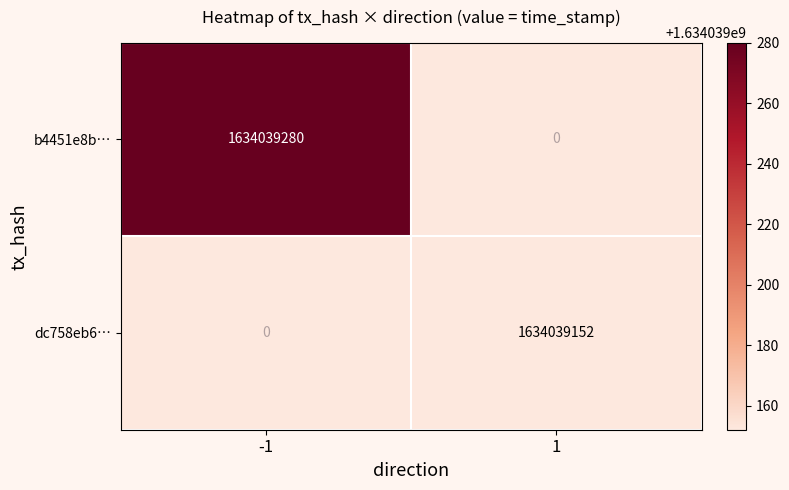

The value of dc758eb6… at 1 is 1634039152. True or false?

True